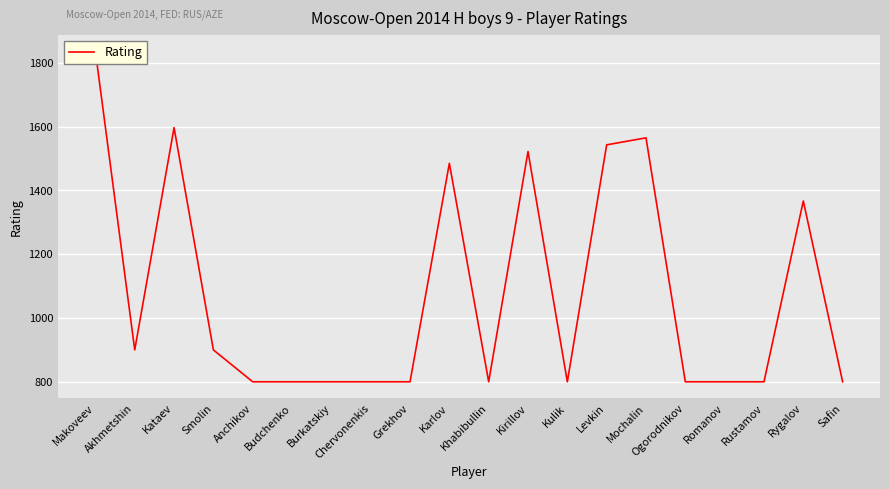

Which category has the lowest value across all series?

Anchikov